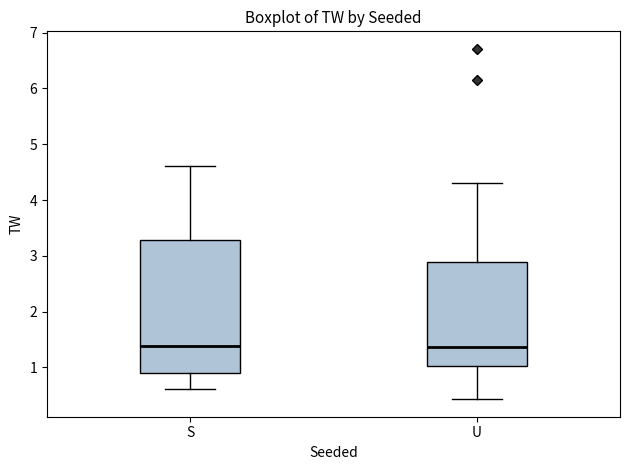

Reading left to right, read every box against the y-axis: the position of its median line, the range the box covers, and the ends of its whiskers. The values are not printed on the chart, so give them approximately, as read against the axis.

S: median 1.4, box 0.9 to 3.3, whiskers 0.6 to 4.6
U: median 1.4, box 1.0 to 2.9, whiskers 0.4 to 4.3